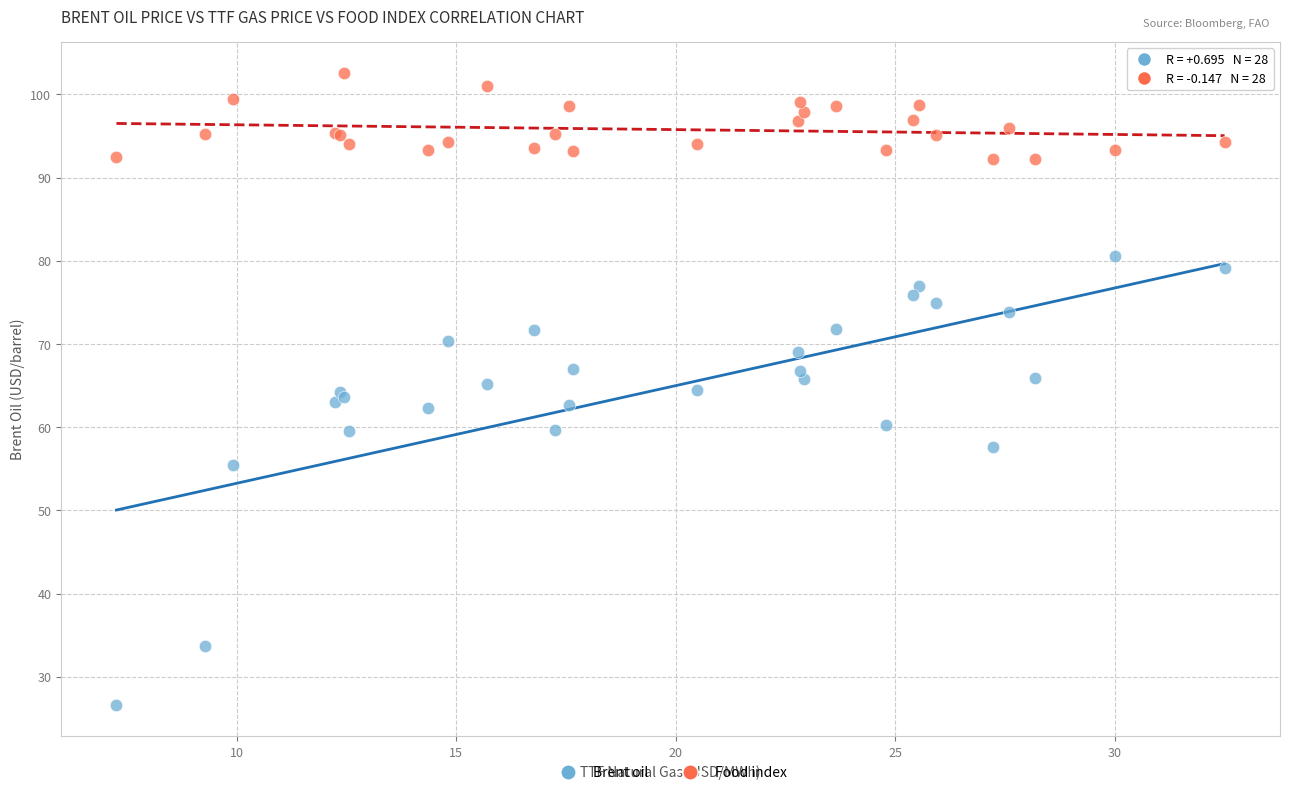

Which series reaches the maximum Y coordinate?

Food index